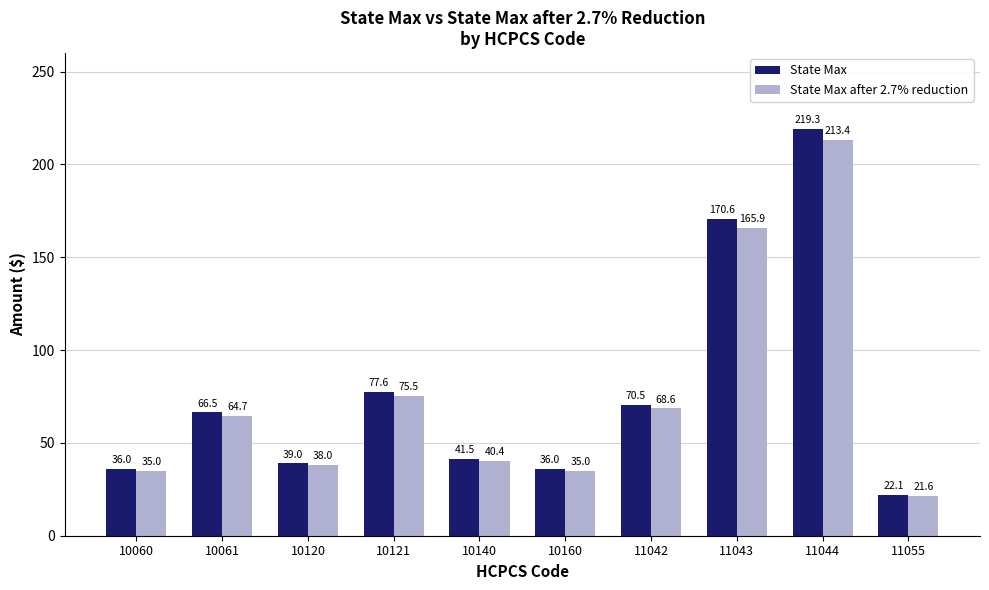

How many values in the State Max after 2.7% reduction series are below 64?

5